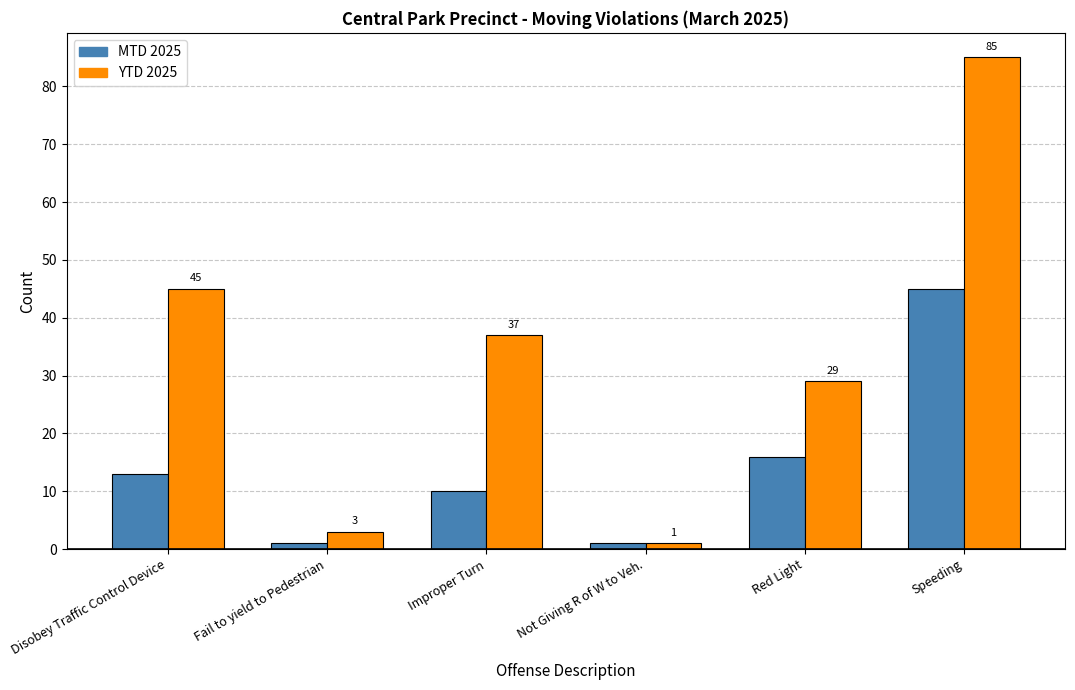

Reading left to right, extract all data points from this chart.

MTD 2025: 13	1	10	1	16	45
YTD 2025: 45	3	37	1	29	85